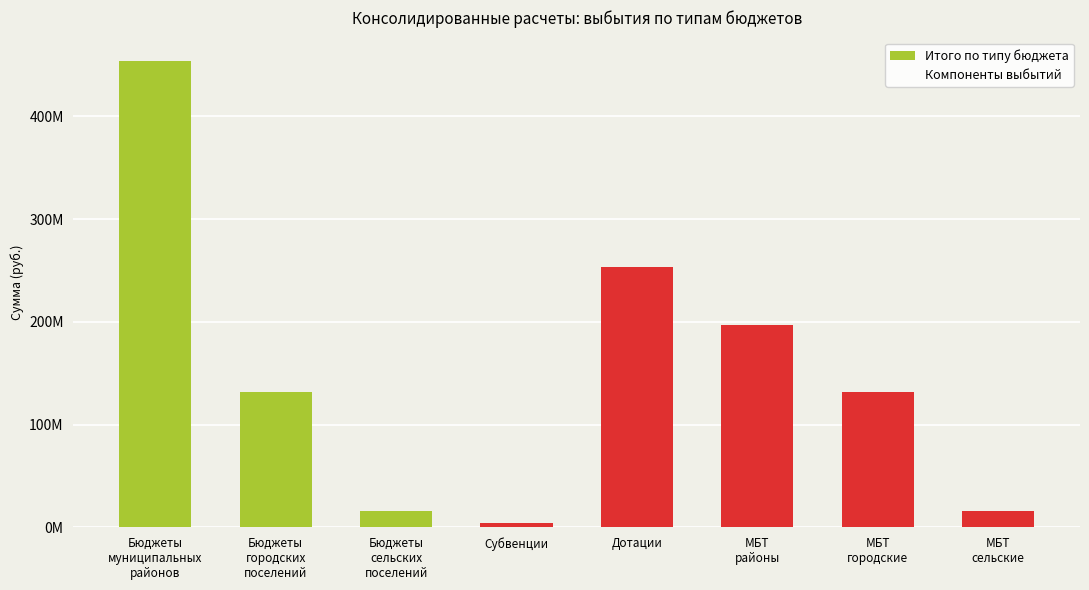

Reading left to right, extract all data points from this chart.

Итого по типу бюджета: 454076070.8	131524669.0	15565095.6	0.0	0.0	0.0	0.0	0.0
Компоненты выбытий: 0.0	0.0	0.0	3982050.0	253334776.5	196759244.2	131524669.0	15565095.6